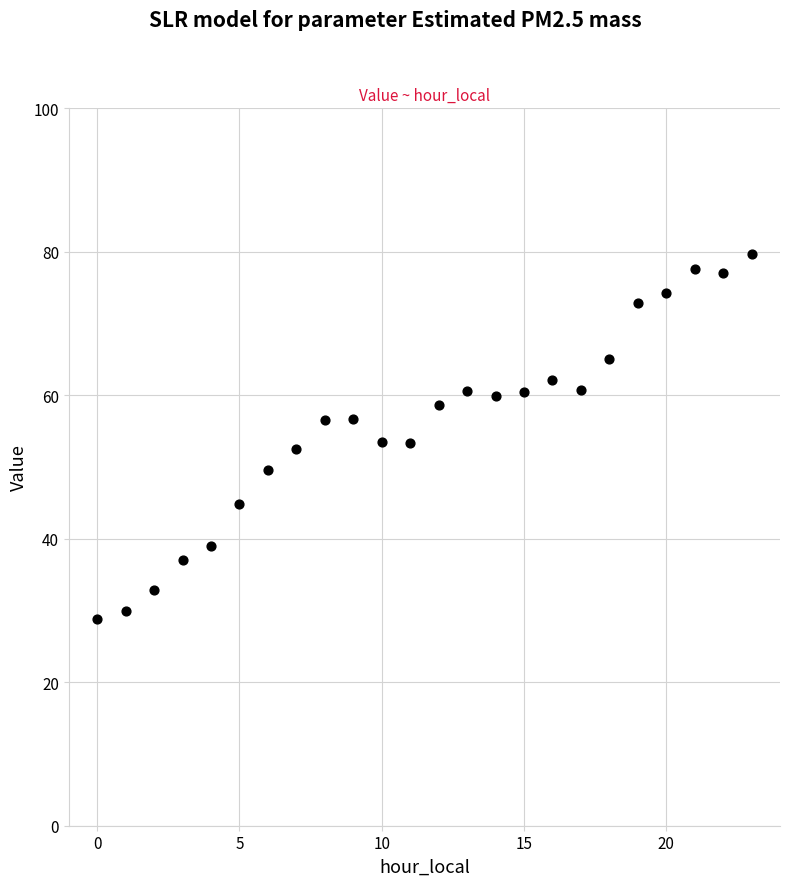

What is the range of Y values (max minus min)?

50.9